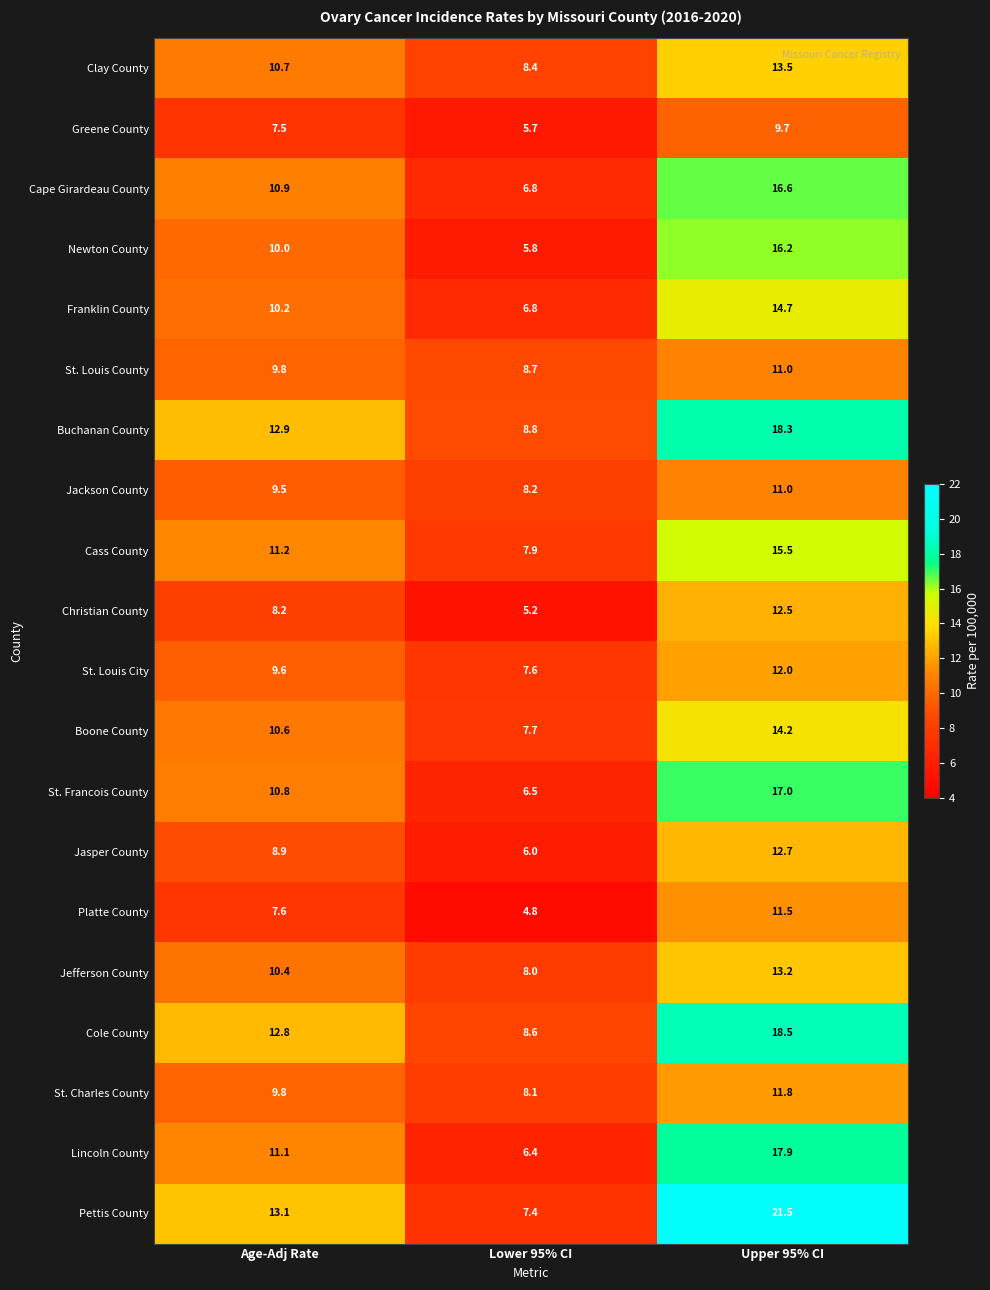

What is the difference between the maximum and minimum values in the Newton County series?

10.4